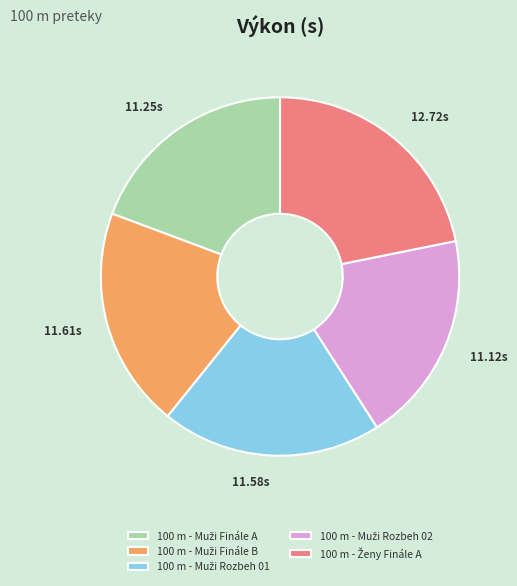

Is there any slice that represents more than half of the pie?

No